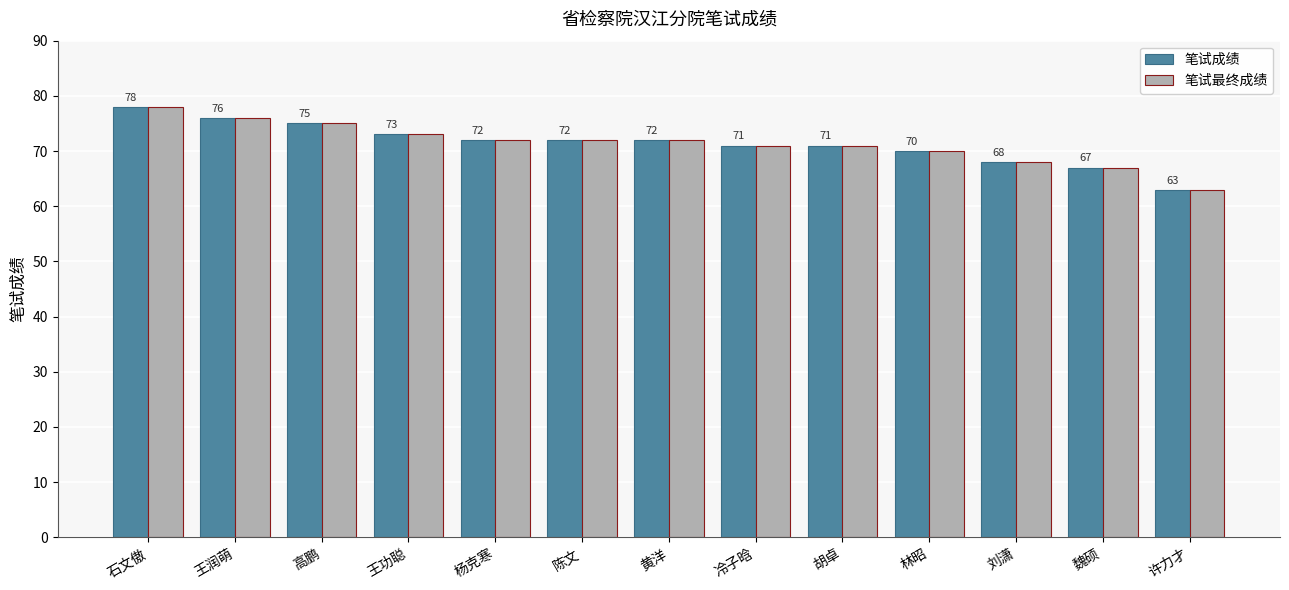

Read the 笔试成绩 value at 王功聪, to the nearest 5.

75